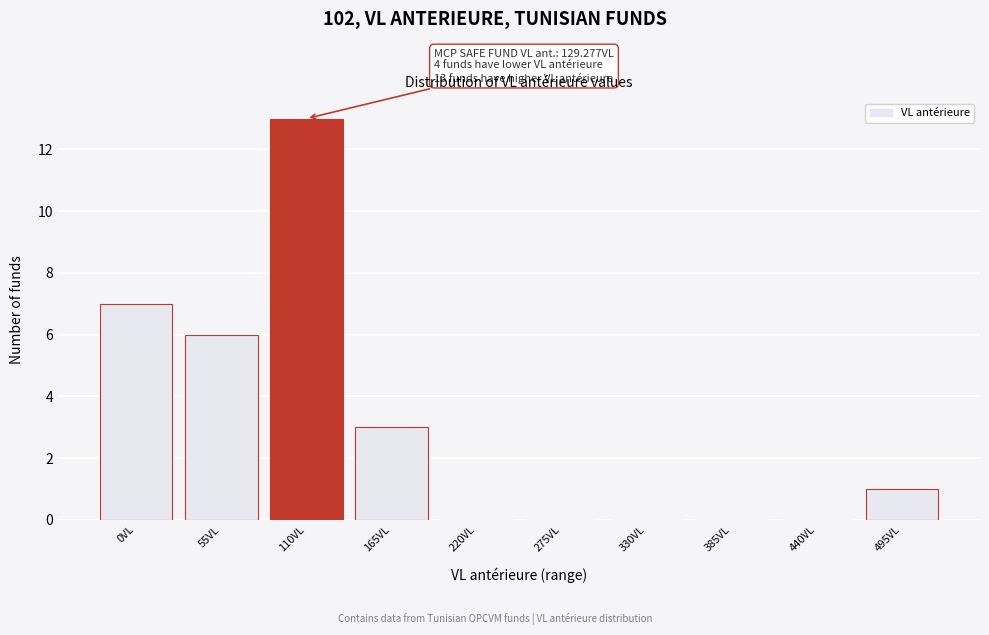

Reading left to right, extract all data points from this chart.

0VL=7	55VL=6	110VL=13	165VL=3	220VL=0	275VL=0	330VL=0	385VL=0	440VL=0	495VL=1